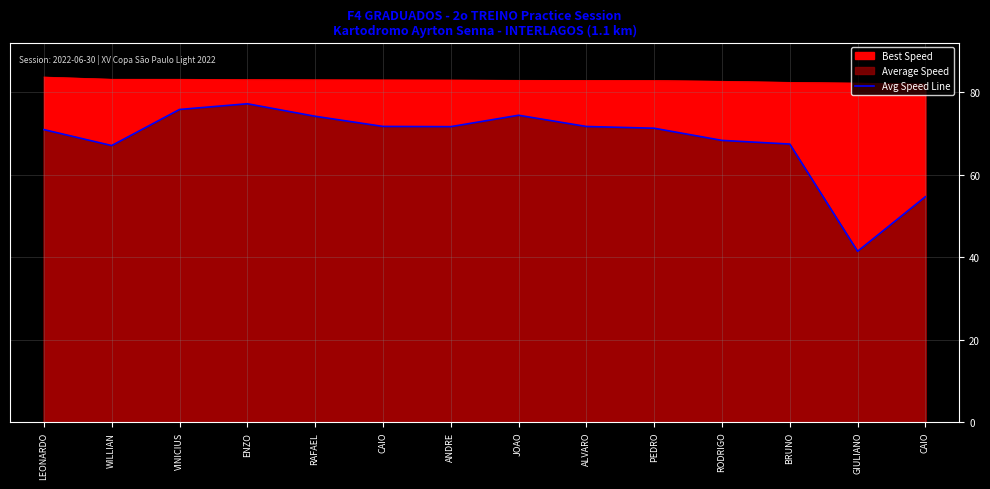

What is the change in value from LEONARDO to GIULIANO?

-29.5